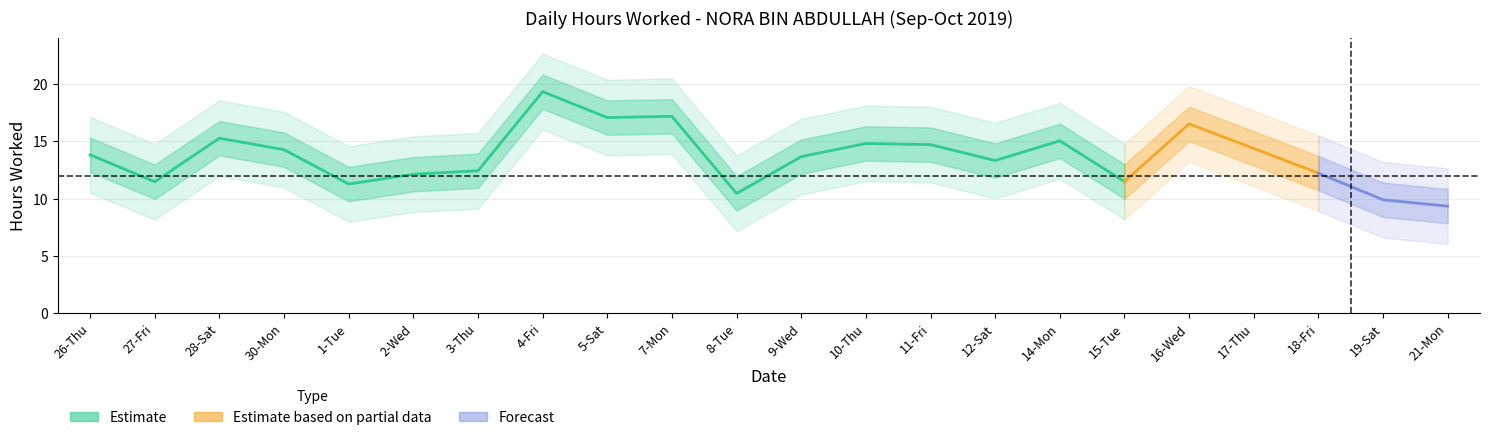

What position from the right is 27-Fri?

21